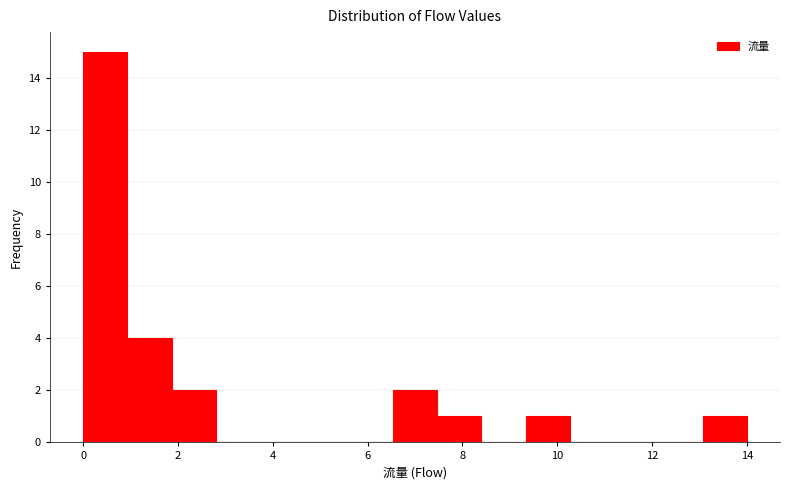

How tall is the bar that spans 13.0 to 14.0 on the x-axis? Neither the bar edges nor the heights are printed on the chart, so give them approximately, as read against the axes.

1